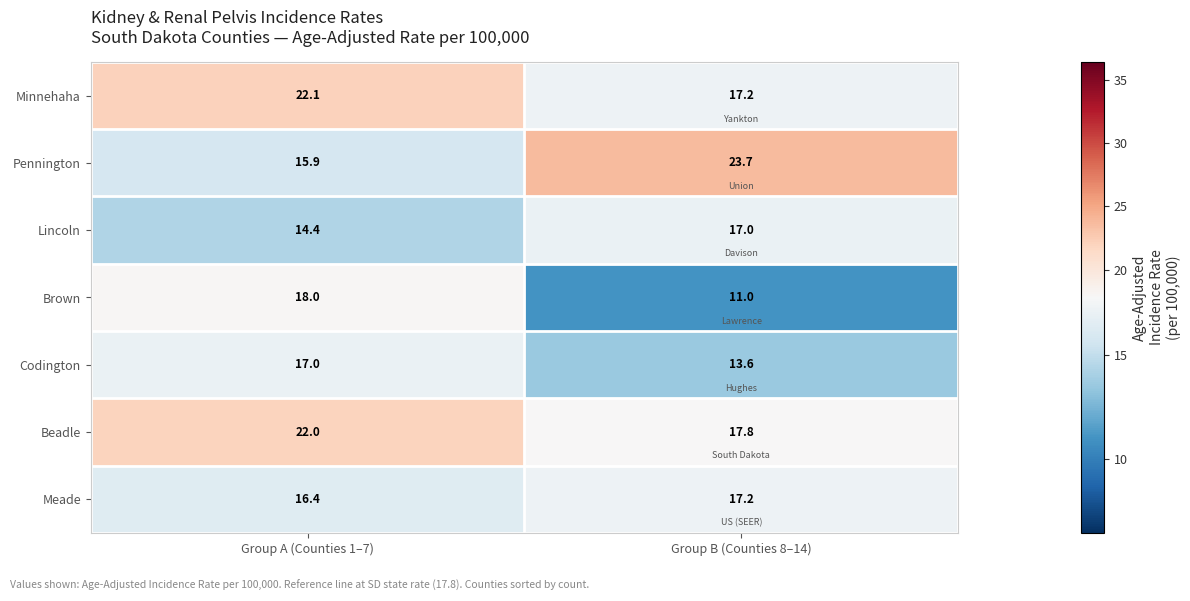

Reading right to left, what are all the values shown in this chart?

Minnehaha: 17.2	22.1
Pennington: 23.7	15.9
Lincoln: 17.0	14.4
Brown: 11.0	18.0
Codington: 13.6	17.0
Beadle: 17.8	22.0
Meade: 17.2	16.4